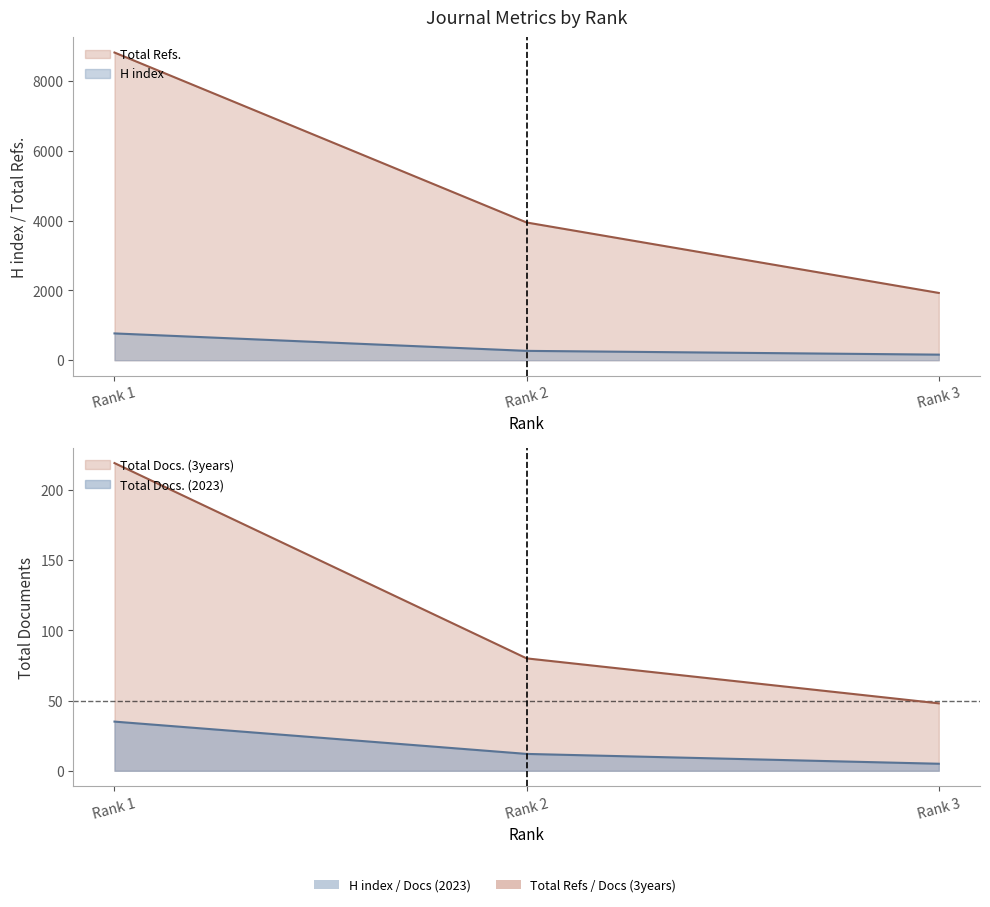

Is the value of H index at Rank 3 greater than the value of Total Docs. (2023) at Rank 1?

Yes